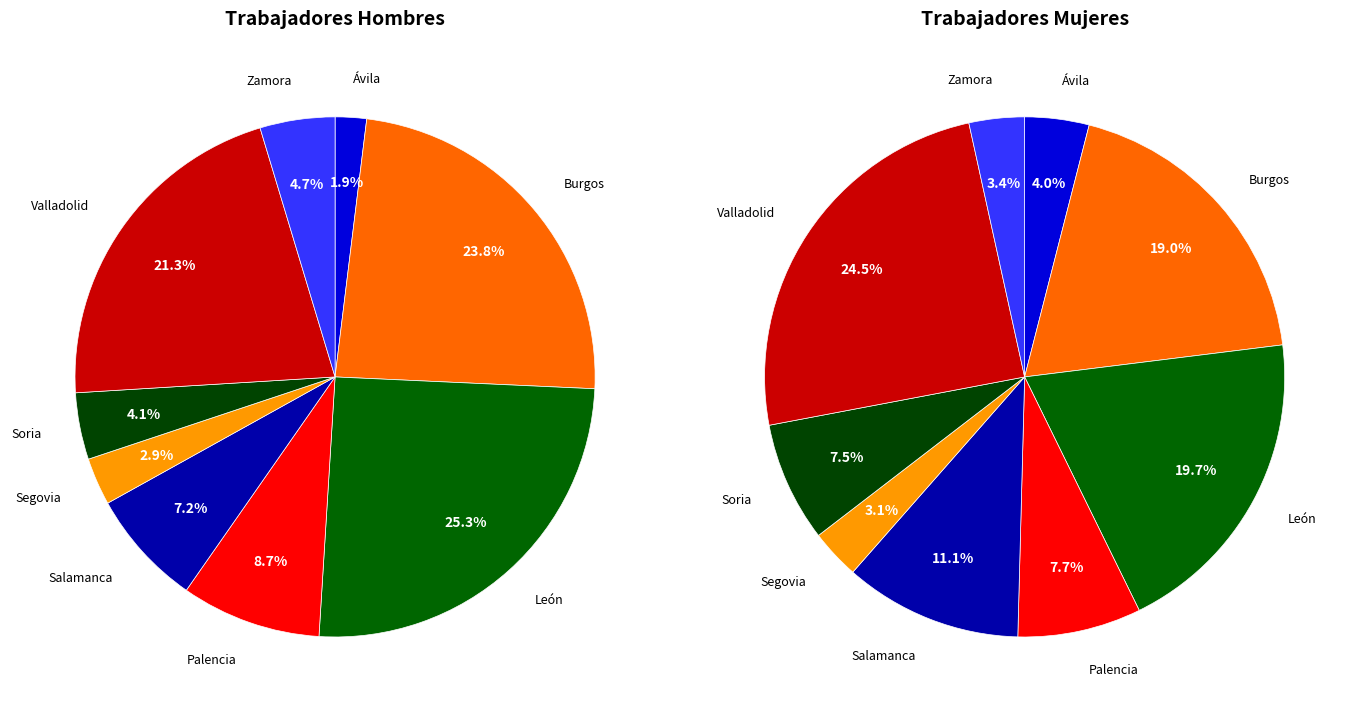

Is there any slice that represents more than half of the pie?

No